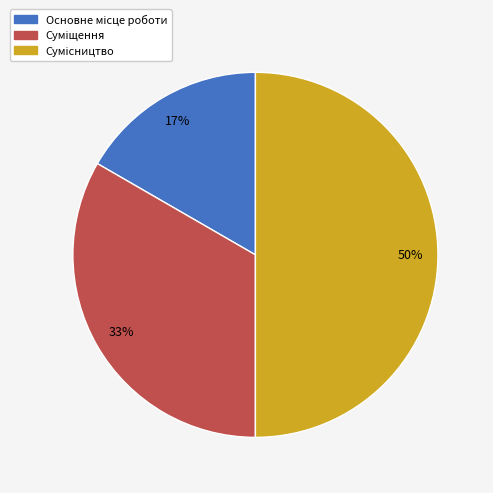

To the nearest percent, what is the difference between the largest and smallest slice percentages?

33%